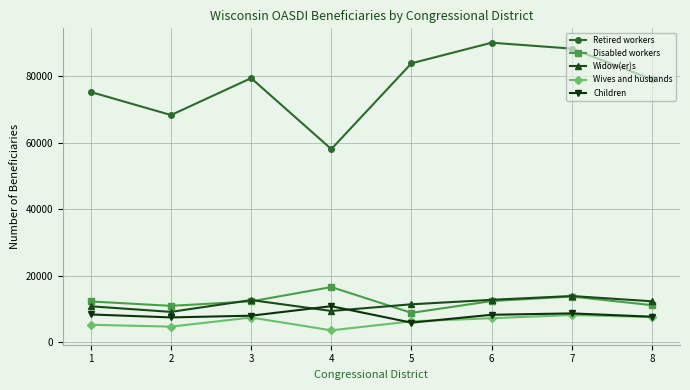

What is the difference between the highest and lowest values at 2?

63585